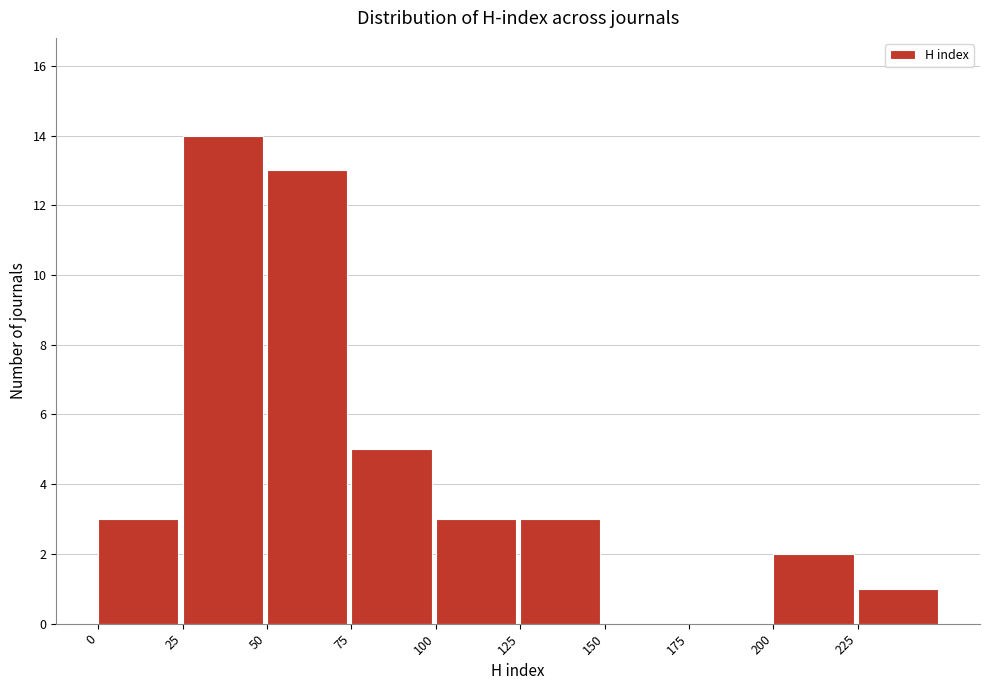

Reading left to right, list every bar in this chart as the range it spans on the x-axis followed by its height. The values are not printed on the chart, so give them approximately, as read against the axis.

0 to 25: 3
25 to 50: 14
50 to 75: 13
75 to 100: 5
100 to 125: 3
125 to 150: 3
150 to 175: 0
175 to 200: 0
200 to 225: 2
225 to 250: 1